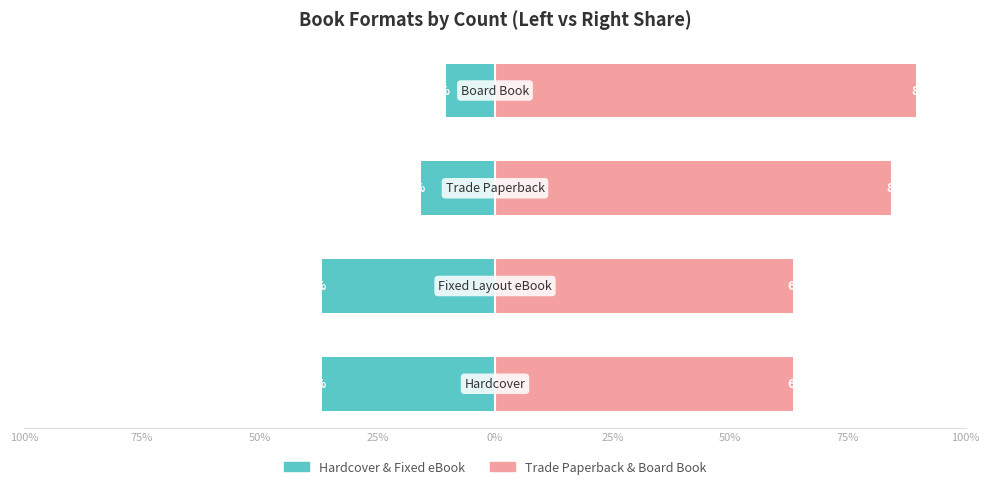

How many groups of bars are there?

4